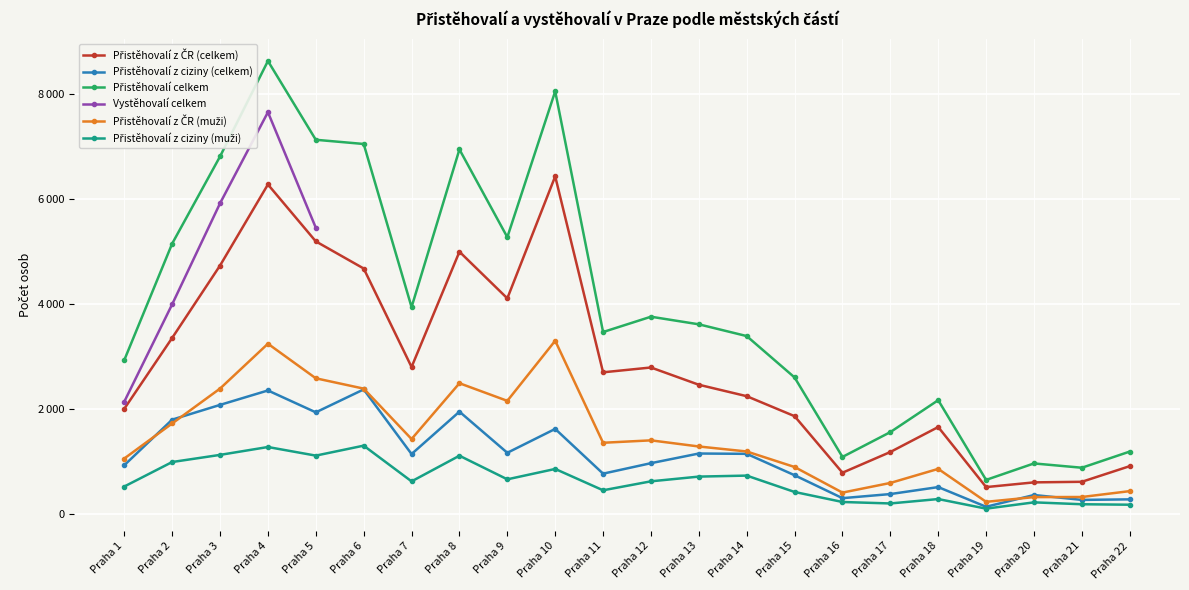

Is this an area chart (filled region under the line)?

No